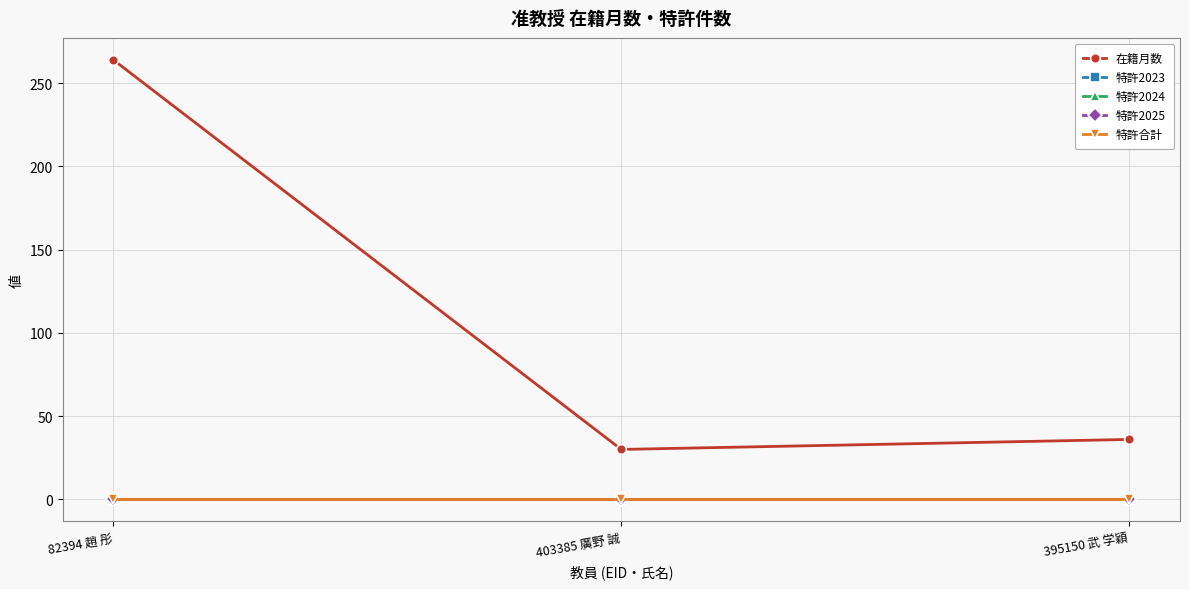

Reading left to right, extract all data points from this chart.

在籍月数: 264	30	36
特許2023: 0	0	0
特許2024: 0	0	0
特許2025: 0	0	0
特許合計: 0	0	0